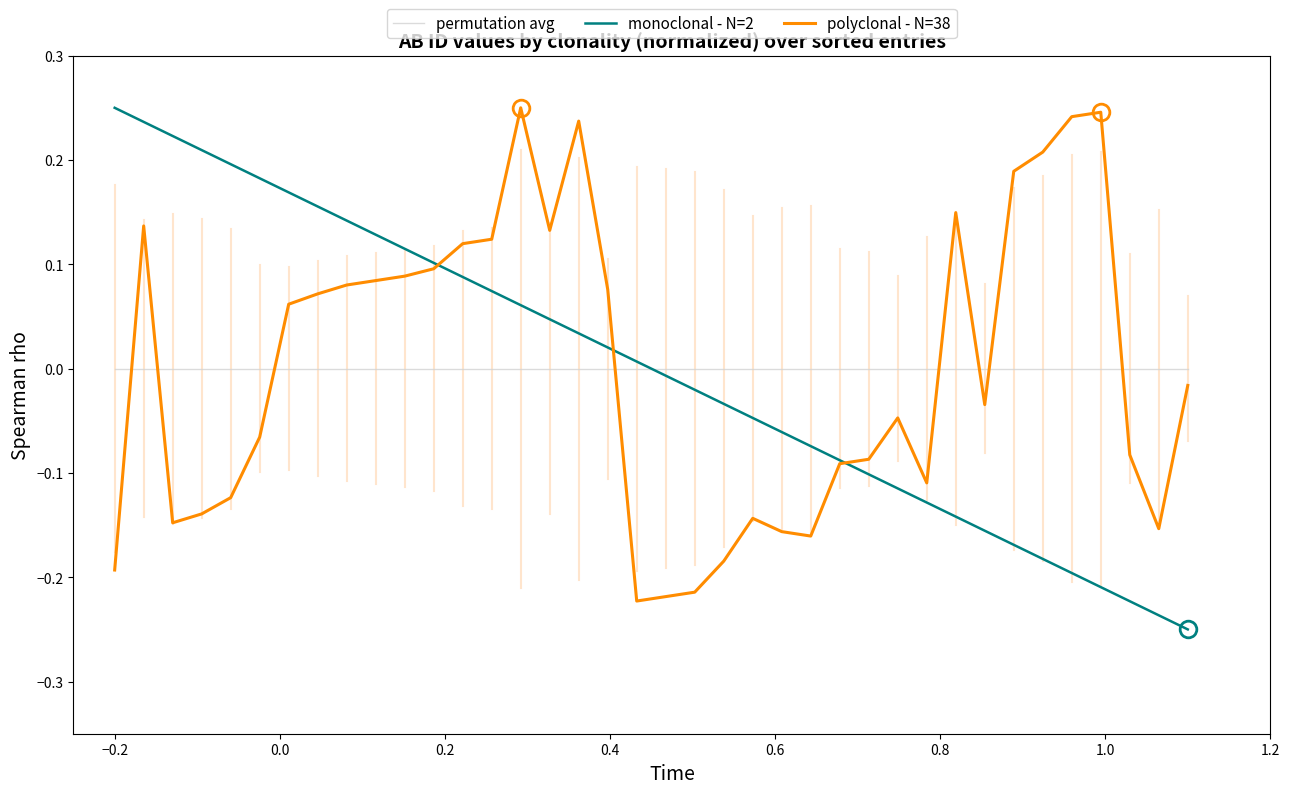

Which series ends up on top after the final intersection of permutation avg and polyclonal - N=38?

permutation avg